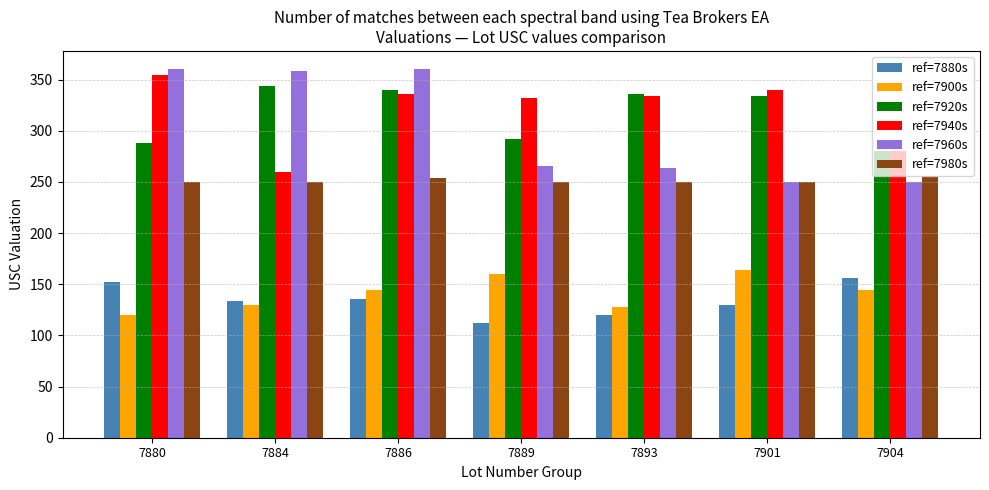

How many groups of bars are there?

7